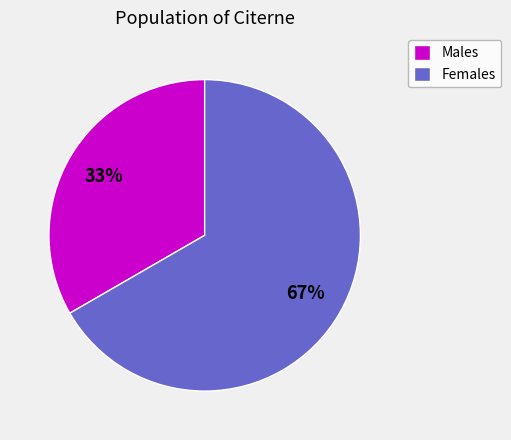

Combined, do Females and Males account for over 50%?

Yes